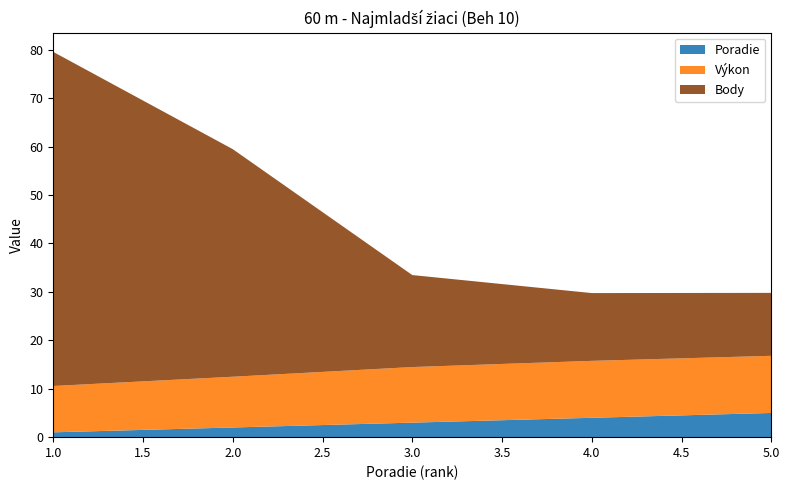

Reading left to right, what are all the values shown in this chart?

Poradie: 1=1.0	2=2.0	3=3.0	4=4.0	5=5.0
Výkon: 1=9.6	2=10.5	3=11.5	4=11.8	5=11.8
Body: 1=69.0	2=47.0	3=19.0	4=14.0	5=13.0